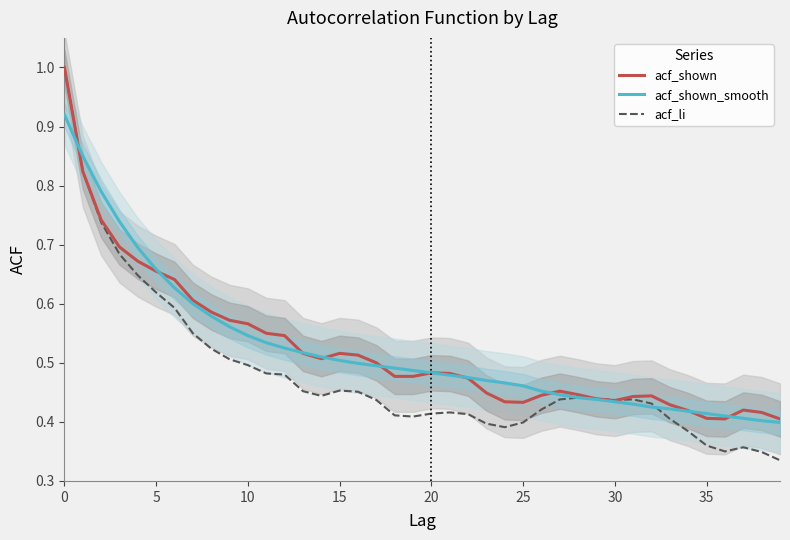

At how many categories does at least one series exceed 0?

40